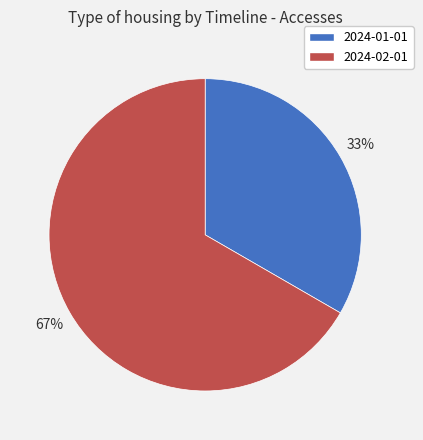

Which slice is the smallest?

2024-01-01